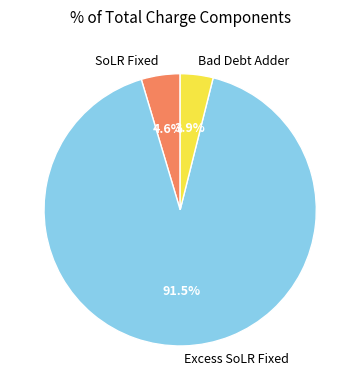

How many segments does this pie chart have?

3